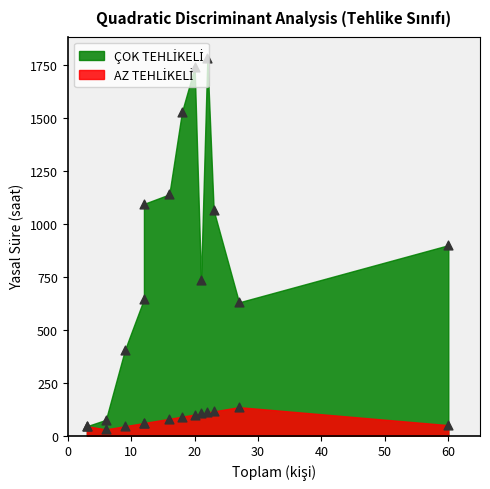

Which series contains the lowest Y value?

AZ TEHLİKELİ